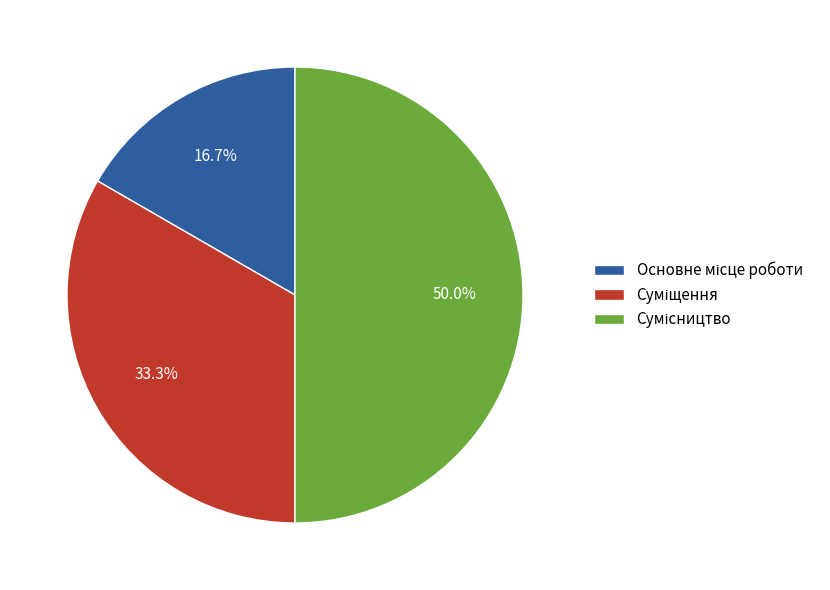

To the nearest percent, what is the average slice percentage?

33%